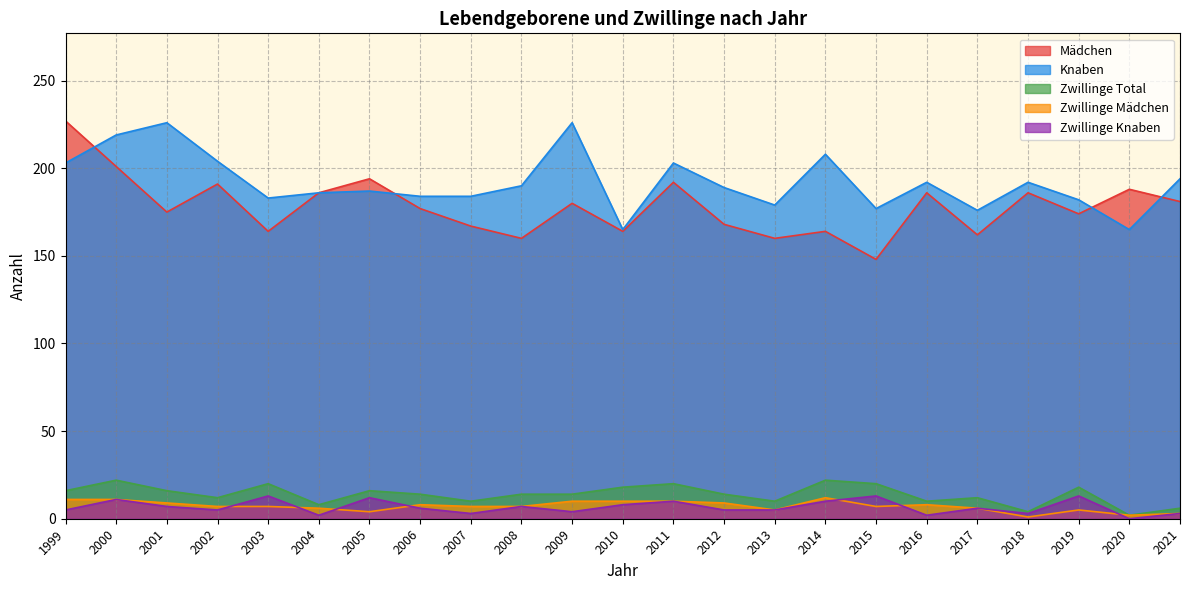

True or false: Zwillinge Knaben and Knaben intersect in this chart.

False